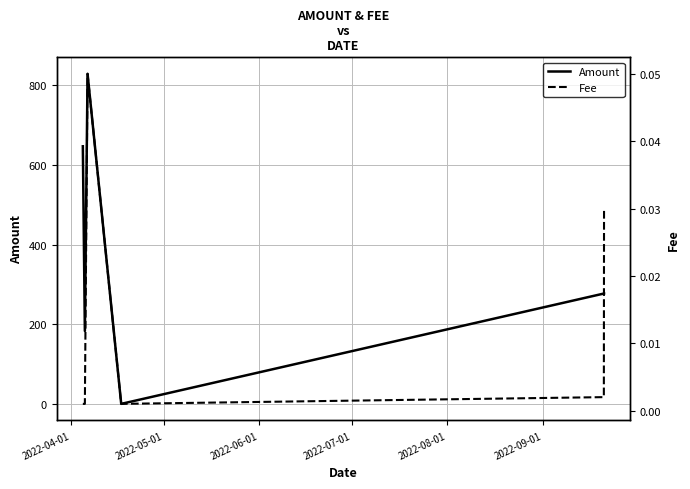

What is the maximum value for Amount?

829.2